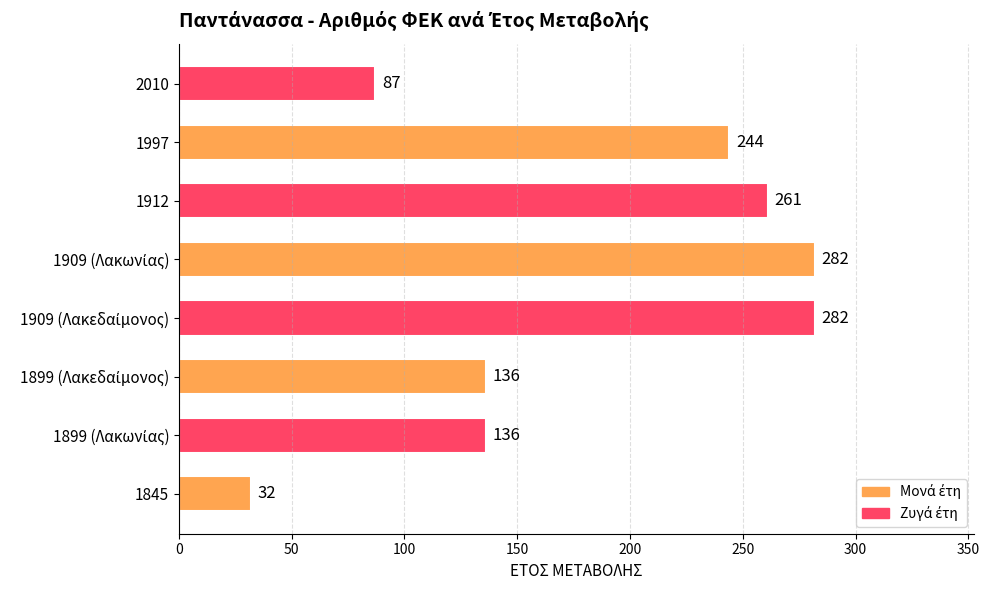

The value at 1997 is 244. True or false?

True